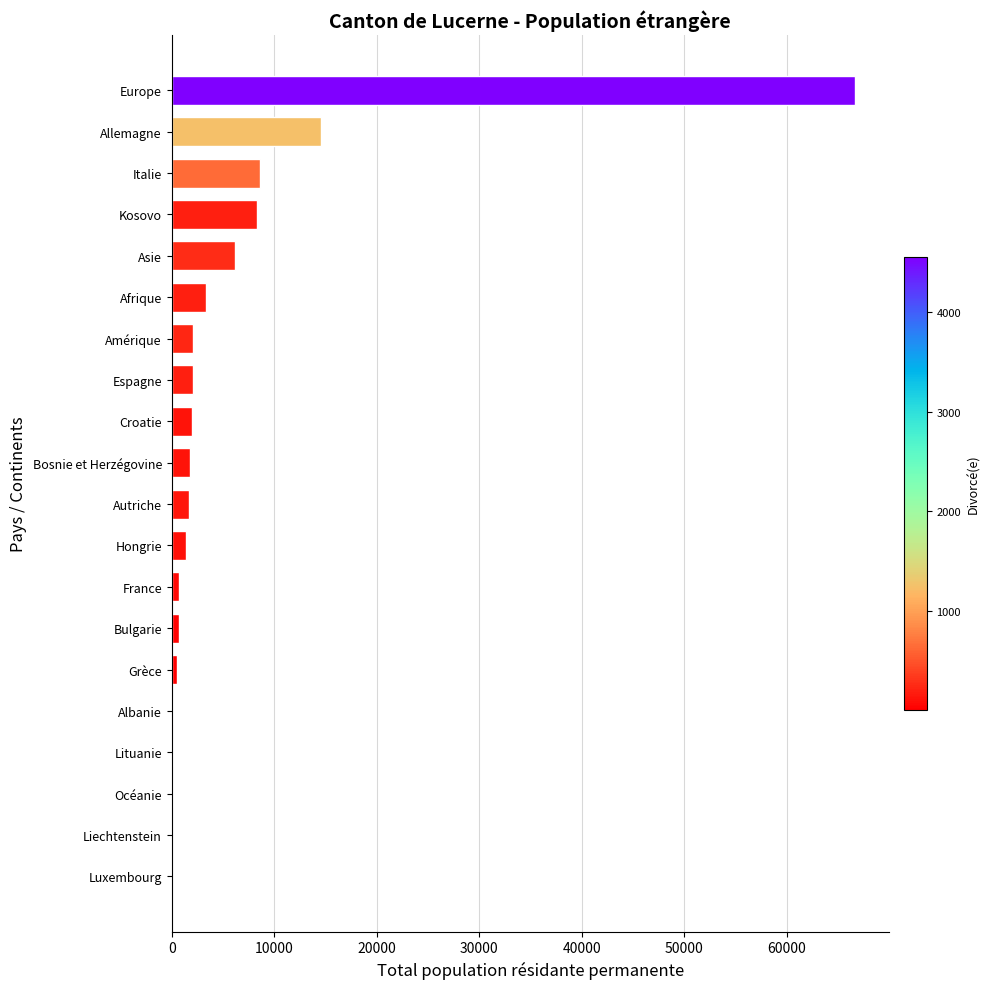

True or false: the data shows 5479 at Afrique.

False